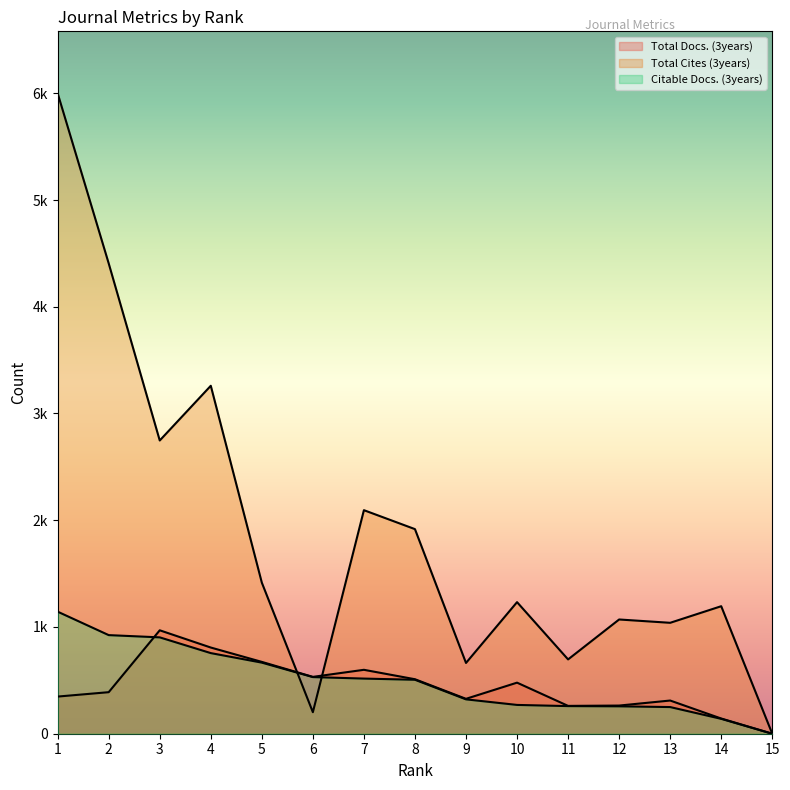

How many interior local valleys does the Total Docs. (3years) series have?

3